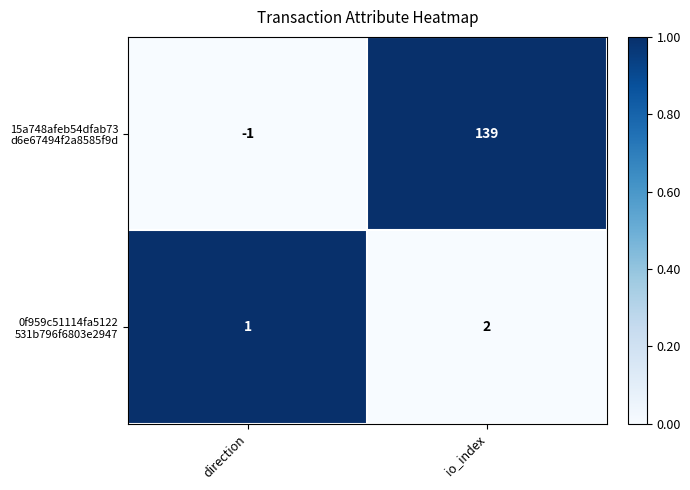

What is the greatest value displayed?

139